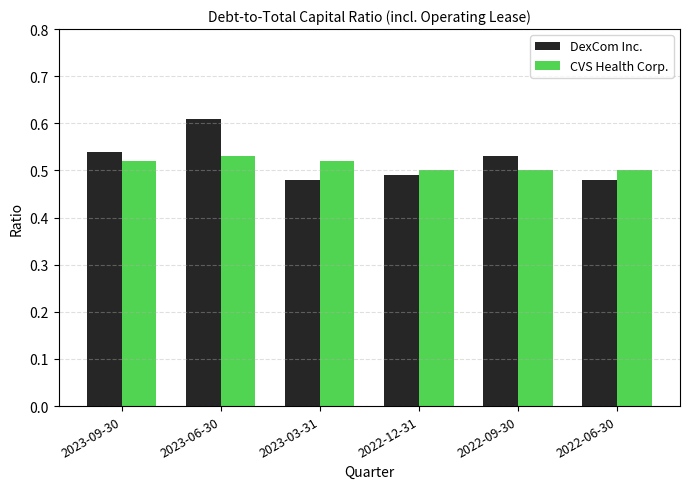

Rank the series at 2023-09-30 from highest to lowest value.

DexCom Inc., CVS Health Corp.